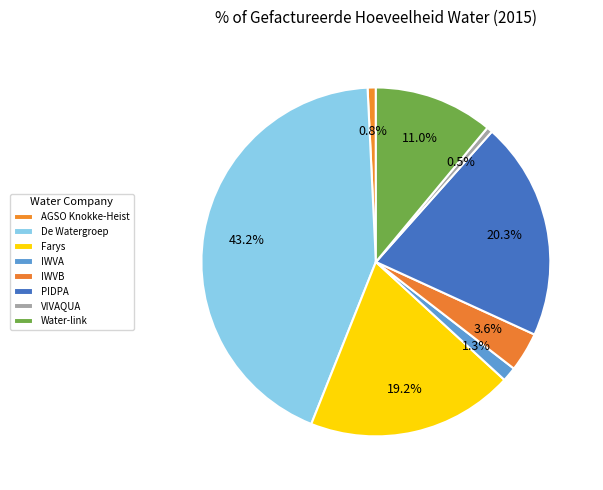

What is the ratio of the value at IWVA to the value at PIDPA?

0.1